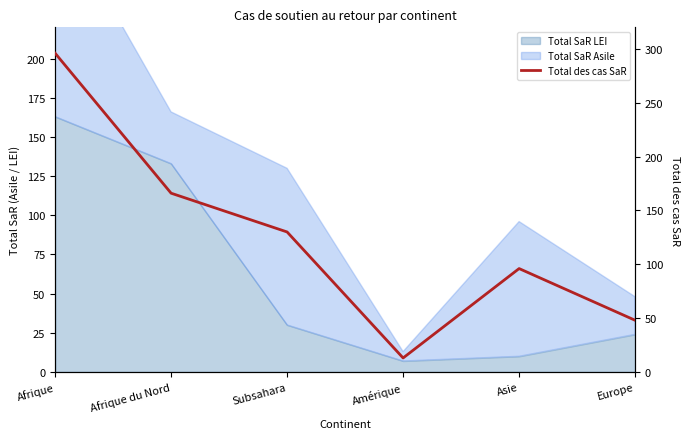

Is it true that the value at Amérique is 4?

False